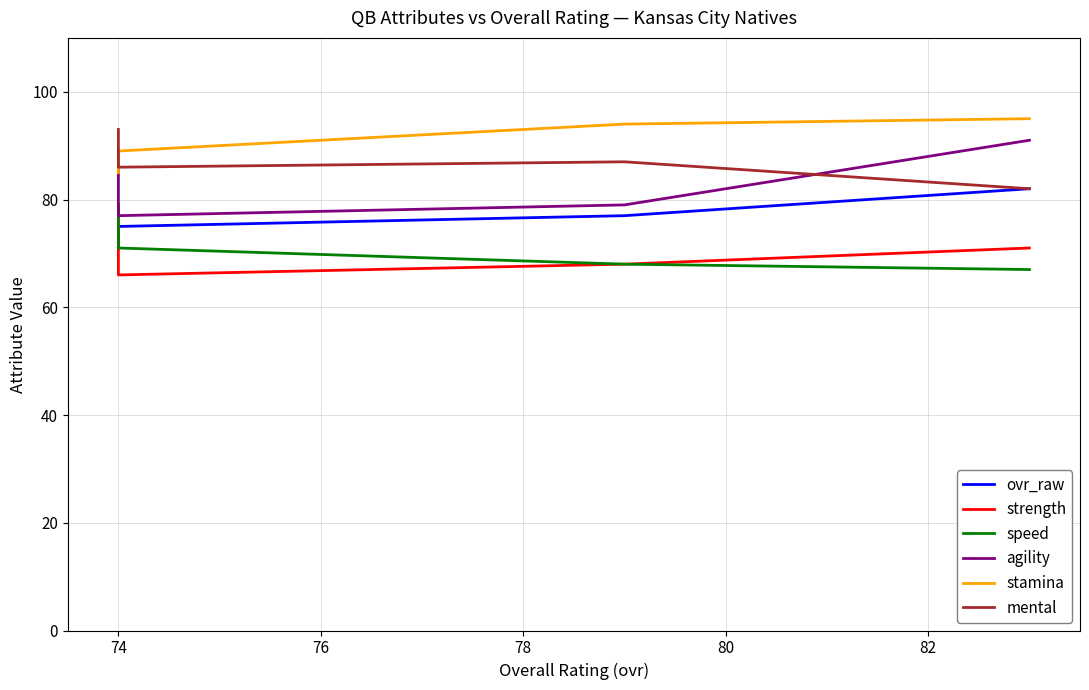

True or false: ovr_raw has more than 2 interior local peaks.

False